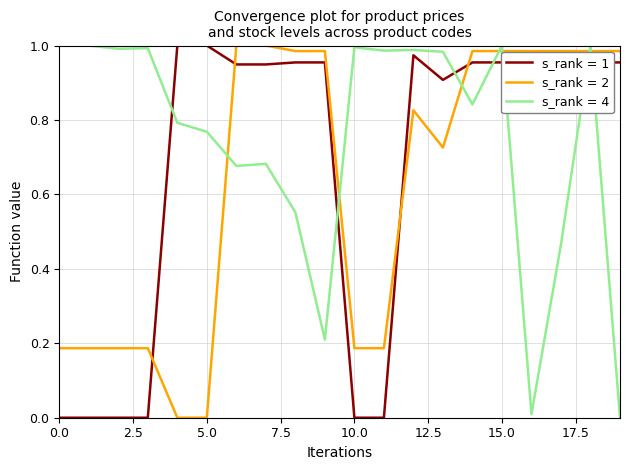

Which series ends up on top after the final intersection of s_rank = 2 and s_rank = 1?

s_rank = 2